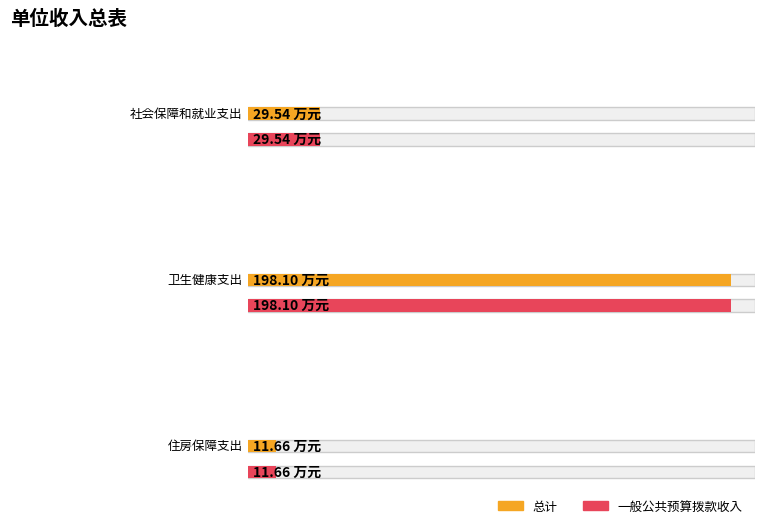

At how many categories does at least one series exceed 64?

1